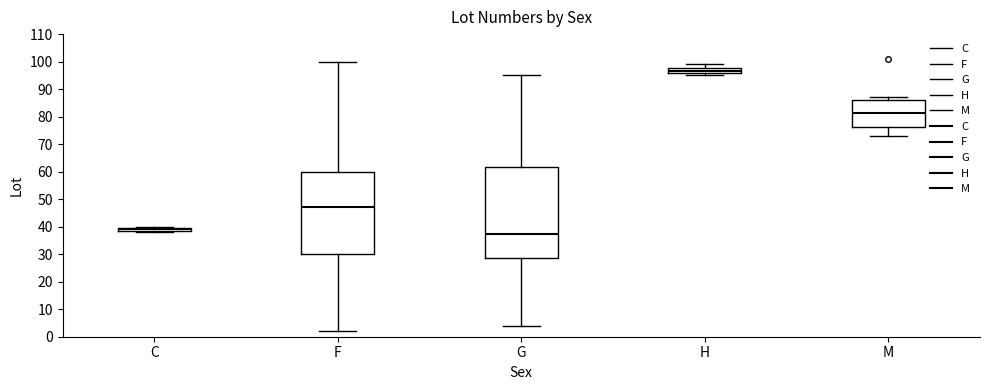

Where does the lower whisker of the box for M end on the y-axis? The values are not printed on the chart, so give them approximately, as read against the axis.

73